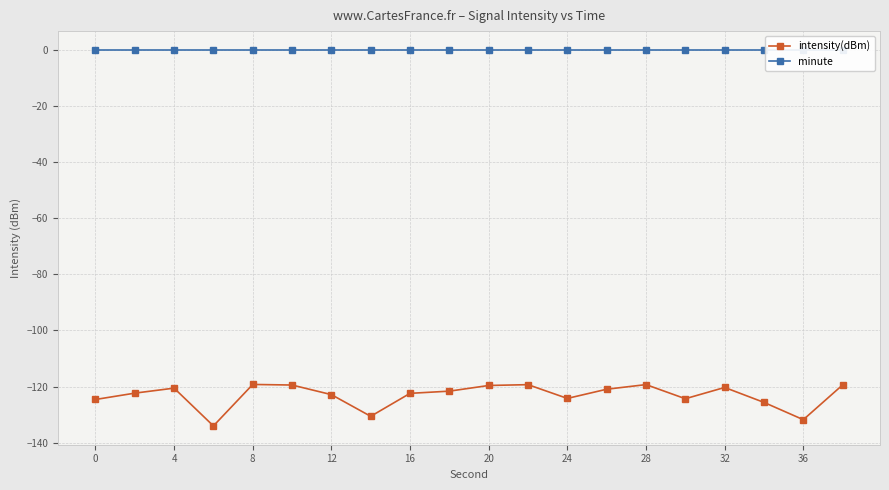

List the series in order of their peak value, highest first.

minute, intensity(dBm)